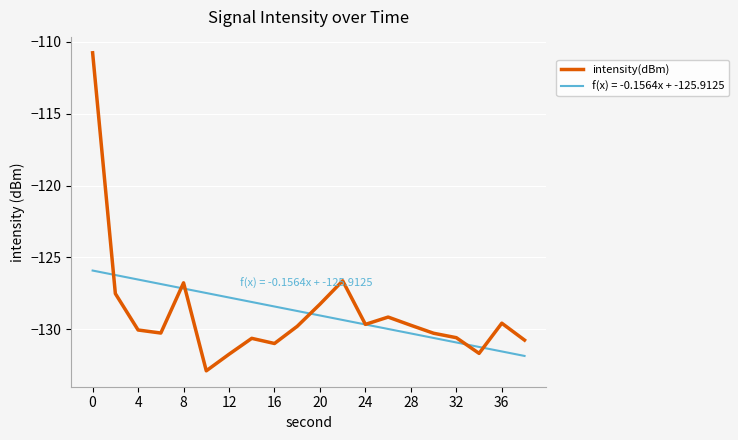

Which series has the largest range (max minus min)?

intensity(dBm)